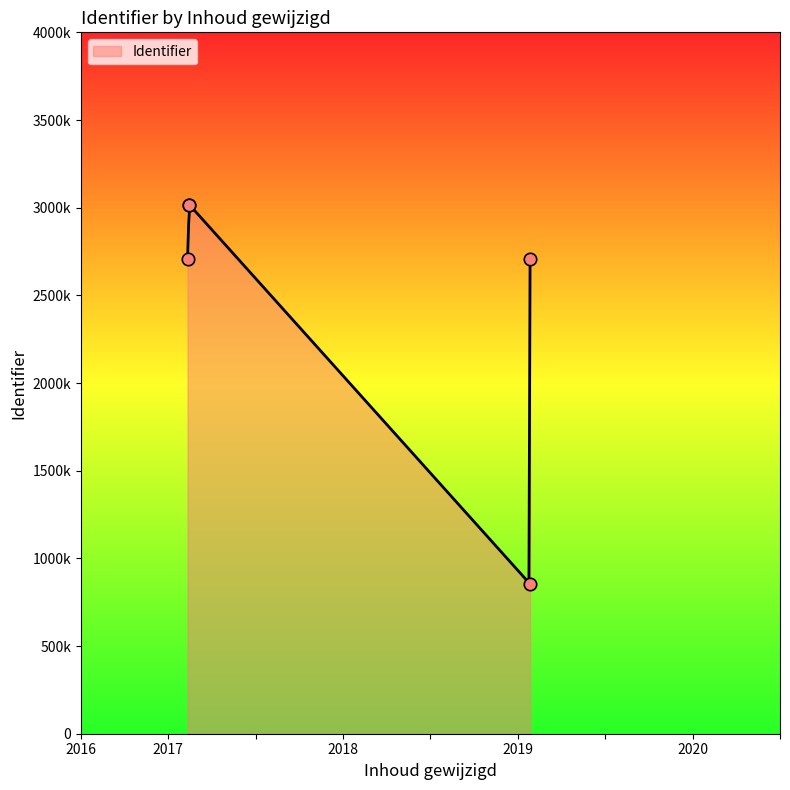

What is the change in value from 2017-02-14 to 2019-01-23?

-311814